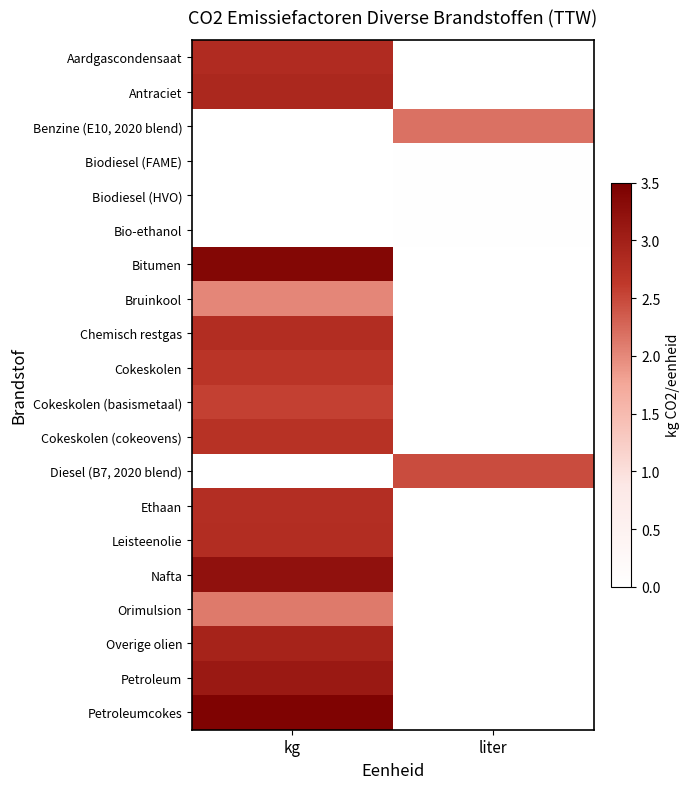

Reading left to right, what are all the values shown in this chart?

Aardgascondensaat: kg=2.8	liter=0.0
Antraciet: kg=2.9	liter=0.0
Benzine (E10, 2020 blend): kg=0.0	liter=2.2
Biodiesel (FAME): kg=0.0	liter=0.0
Biodiesel (HVO): kg=0.0	liter=0.0
Bio-ethanol: kg=0.0	liter=0.0
Bitumen: kg=3.4	liter=0.0
Bruinkool: kg=2.0	liter=0.0
Chemisch restgas: kg=2.8	liter=0.0
Cokeskolen: kg=2.7	liter=0.0
Cokeskolen (basismetaal): kg=2.6	liter=0.0
Cokeskolen (cokeovens): kg=2.7	liter=0.0
Diesel (B7, 2020 blend): kg=0.0	liter=2.5
Ethaan: kg=2.8	liter=0.0
Leisteenolie: kg=2.8	liter=0.0
Nafta: kg=3.2	liter=0.0
Orimulsion: kg=2.1	liter=0.0
Overige olien: kg=2.9	liter=0.0
Petroleum: kg=3.1	liter=0.0
Petroleumcokes: kg=3.4	liter=0.0